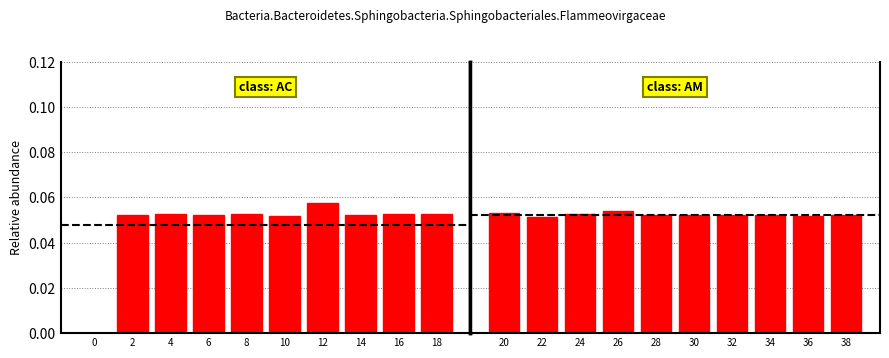

What is the value of the class: AM bar at the 7th from the left?

0.1